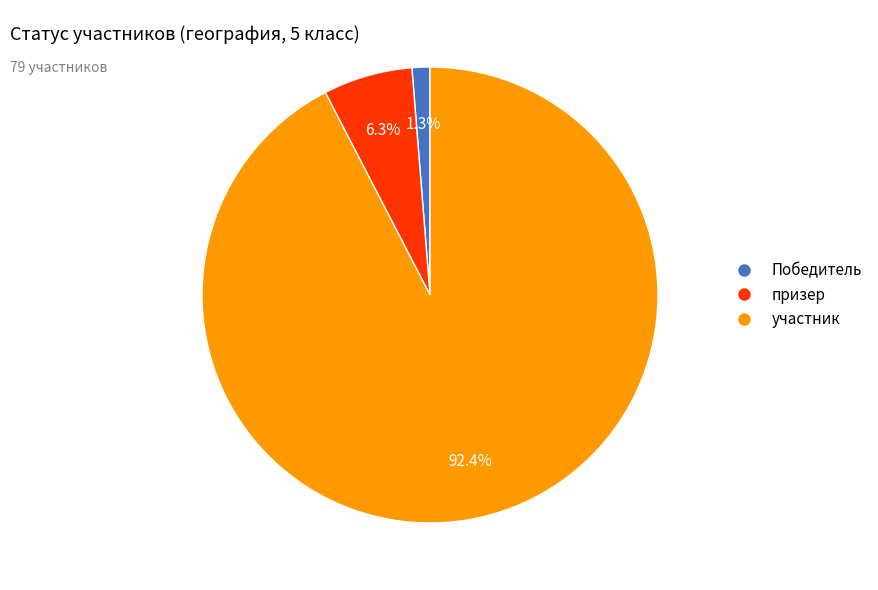

Count the number of slices in the pie.

3